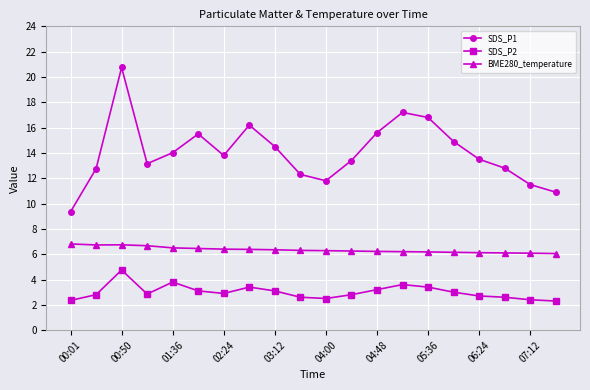

Which series has the largest total across all categories?

SDS_P1